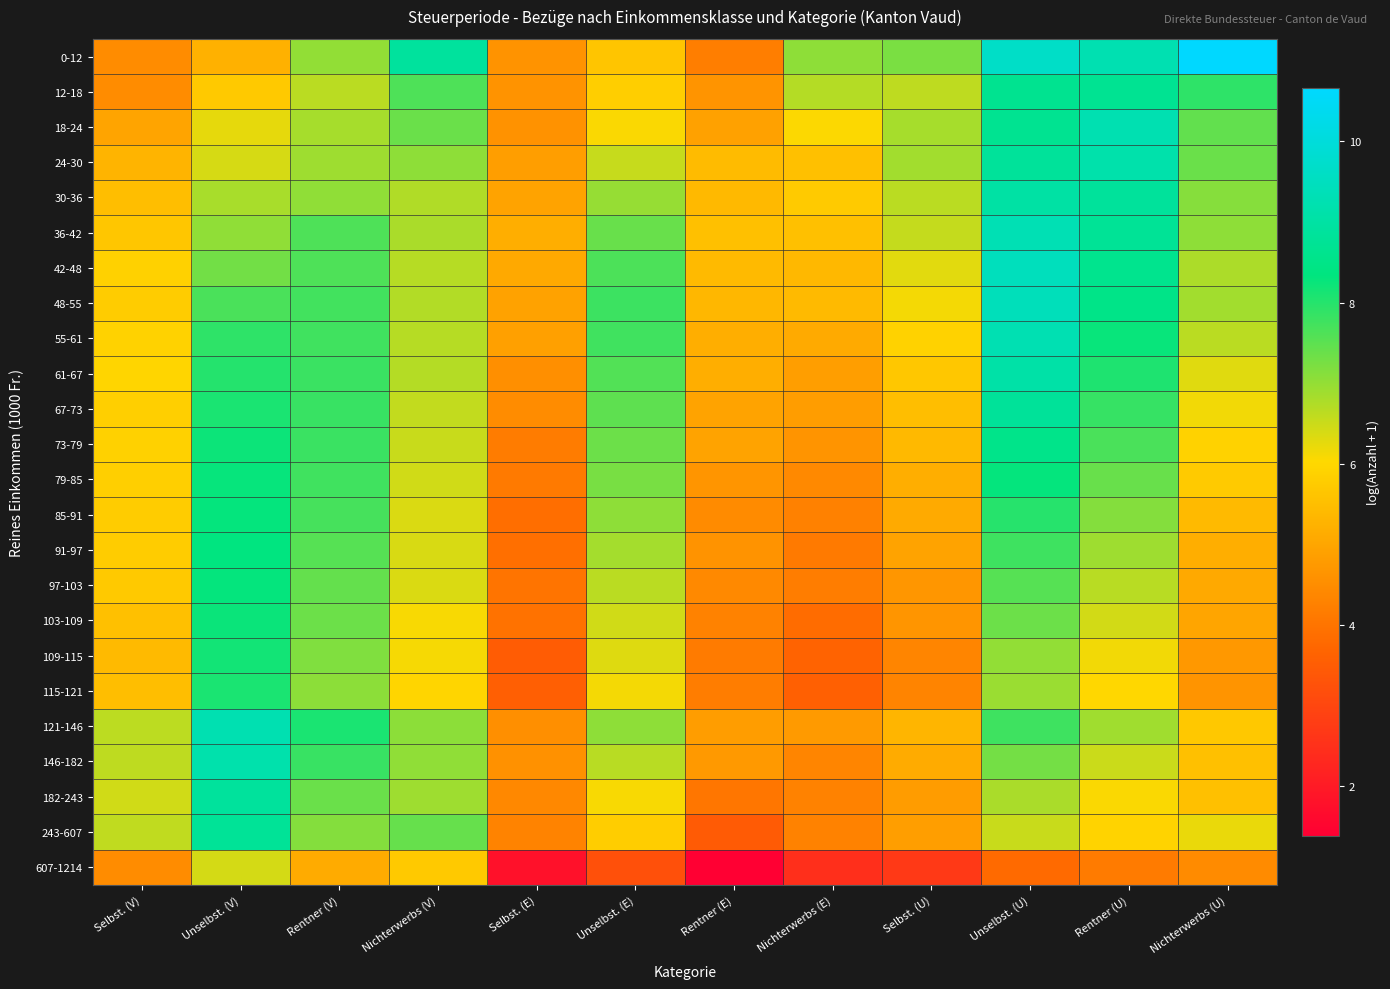

Which series has the widest spread of values?

0-12